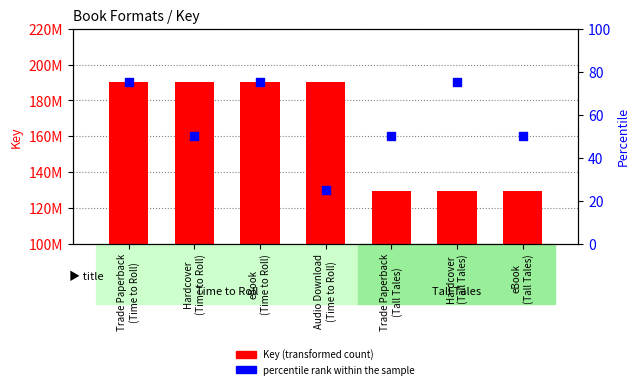

Is the value of Key (transformed count) at Hardcover
(Tall Tales) greater than the value of percentile rank within the sample at Audio Download
(Time to Roll)?

Yes